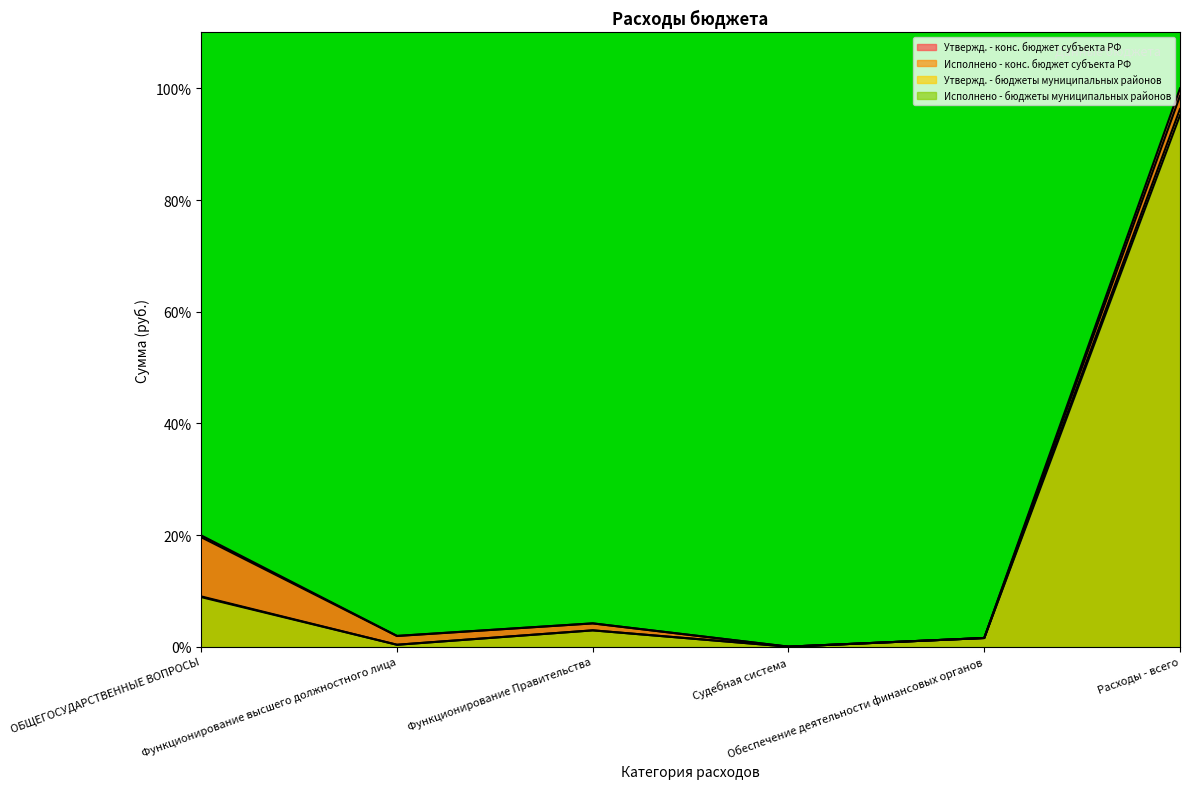

Reading left to right, transcribe all the data shown in this chart.

Утвержд. - конс. бюджет субъекта РФ: 19.9	1.9	4.2	0.0	1.6	100.0
Исполнено - конс. бюджет субъекта РФ: 19.6	1.9	4.2	0.0	1.6	98.6
Утвержд. - бюджеты муниципальных районов: 9.0	0.4	2.9	0.0	1.6	96.3
Исполнено - бюджеты муниципальных районов: 8.9	0.4	2.9	0.0	1.6	95.2